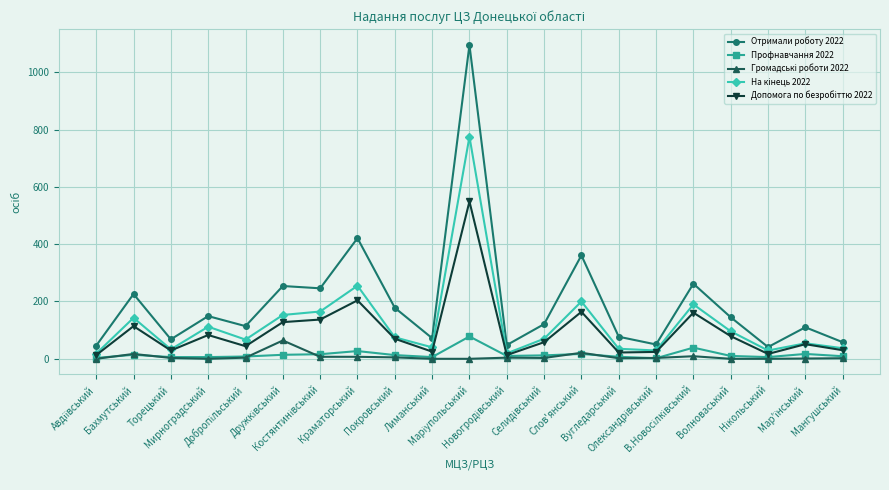

What is the spread (max minus min) of values at Бахмутський?

212